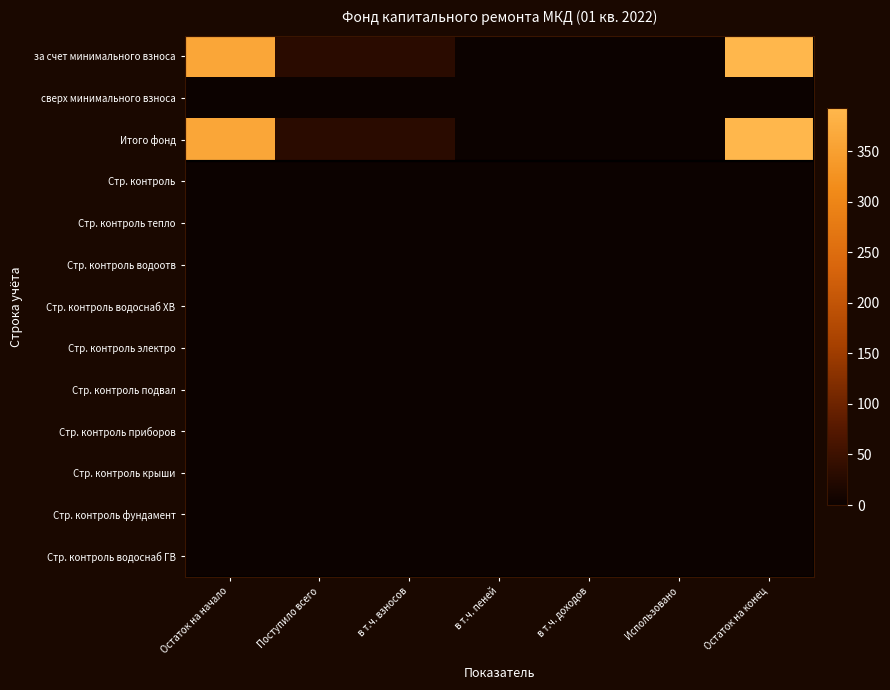

Reading left to right, what are all the values shown in this chart?

за счет минимального взноса: Остаток на начало=361.7	Поступило всего=31.7	в т.ч. взносов=31.7	в т.ч. пеней=0.0	в т.ч. доходов=0.0	Использовано=0.0	Остаток на конец=393.4
сверх минимального взноса: Остаток на начало=0.0	Поступило всего=0.0	в т.ч. взносов=0.0	в т.ч. пеней=0.0	в т.ч. доходов=0.0	Использовано=0.0	Остаток на конец=0.0
Итого фонд: Остаток на начало=361.7	Поступило всего=31.7	в т.ч. взносов=31.7	в т.ч. пеней=0.0	в т.ч. доходов=0.0	Использовано=0.0	Остаток на конец=393.4
Стр. контроль: Остаток на начало=0.0	Поступило всего=0.0	в т.ч. взносов=0.0	в т.ч. пеней=0.0	в т.ч. доходов=0.0	Использовано=0.0	Остаток на конец=0.0
Стр. контроль тепло: Остаток на начало=0.0	Поступило всего=0.0	в т.ч. взносов=0.0	в т.ч. пеней=0.0	в т.ч. доходов=0.0	Использовано=0.0	Остаток на конец=0.0
Стр. контроль водоотв: Остаток на начало=0.0	Поступило всего=0.0	в т.ч. взносов=0.0	в т.ч. пеней=0.0	в т.ч. доходов=0.0	Использовано=0.0	Остаток на конец=0.0
Стр. контроль водоснаб ХВ: Остаток на начало=0.0	Поступило всего=0.0	в т.ч. взносов=0.0	в т.ч. пеней=0.0	в т.ч. доходов=0.0	Использовано=0.0	Остаток на конец=0.0
Стр. контроль электро: Остаток на начало=0.0	Поступило всего=0.0	в т.ч. взносов=0.0	в т.ч. пеней=0.0	в т.ч. доходов=0.0	Использовано=0.0	Остаток на конец=0.0
Стр. контроль подвал: Остаток на начало=0.0	Поступило всего=0.0	в т.ч. взносов=0.0	в т.ч. пеней=0.0	в т.ч. доходов=0.0	Использовано=0.0	Остаток на конец=0.0
Стр. контроль приборов: Остаток на начало=0.0	Поступило всего=0.0	в т.ч. взносов=0.0	в т.ч. пеней=0.0	в т.ч. доходов=0.0	Использовано=0.0	Остаток на конец=0.0
Стр. контроль крыши: Остаток на начало=0.0	Поступило всего=0.0	в т.ч. взносов=0.0	в т.ч. пеней=0.0	в т.ч. доходов=0.0	Использовано=0.0	Остаток на конец=0.0
Стр. контроль фундамент: Остаток на начало=0.0	Поступило всего=0.0	в т.ч. взносов=0.0	в т.ч. пеней=0.0	в т.ч. доходов=0.0	Использовано=0.0	Остаток на конец=0.0
Стр. контроль водоснаб ГВ: Остаток на начало=0.0	Поступило всего=0.0	в т.ч. взносов=0.0	в т.ч. пеней=0.0	в т.ч. доходов=0.0	Использовано=0.0	Остаток на конец=0.0